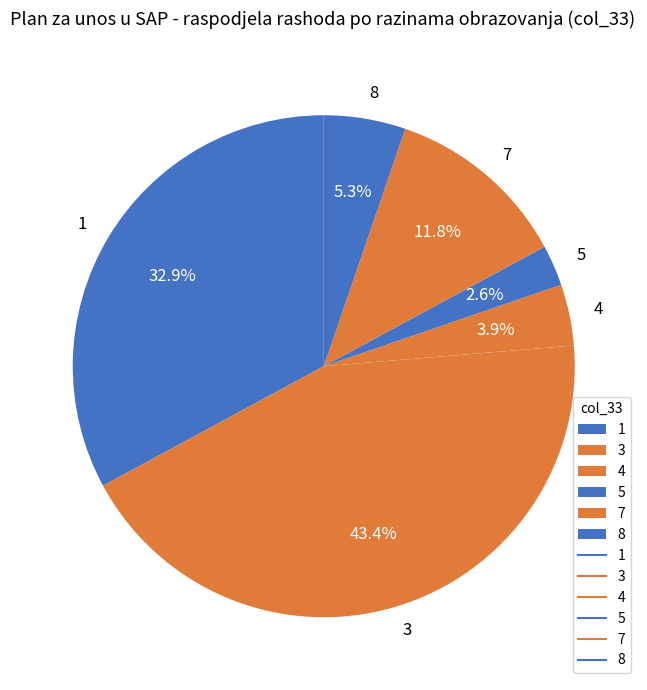

Does any single category account for the majority?

No